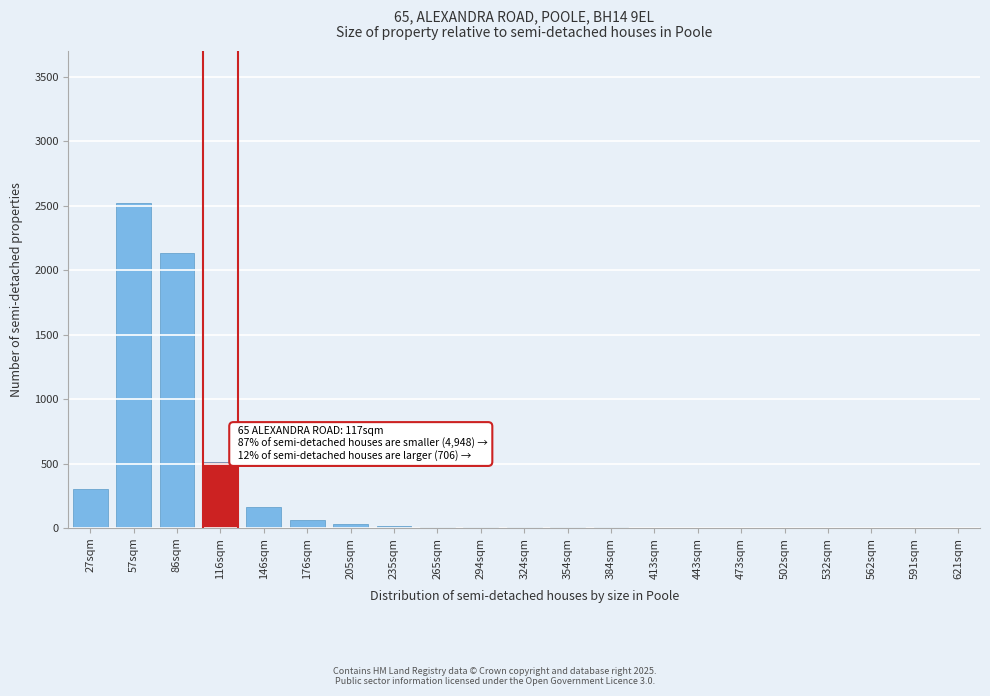

What is the greatest value displayed?

2520